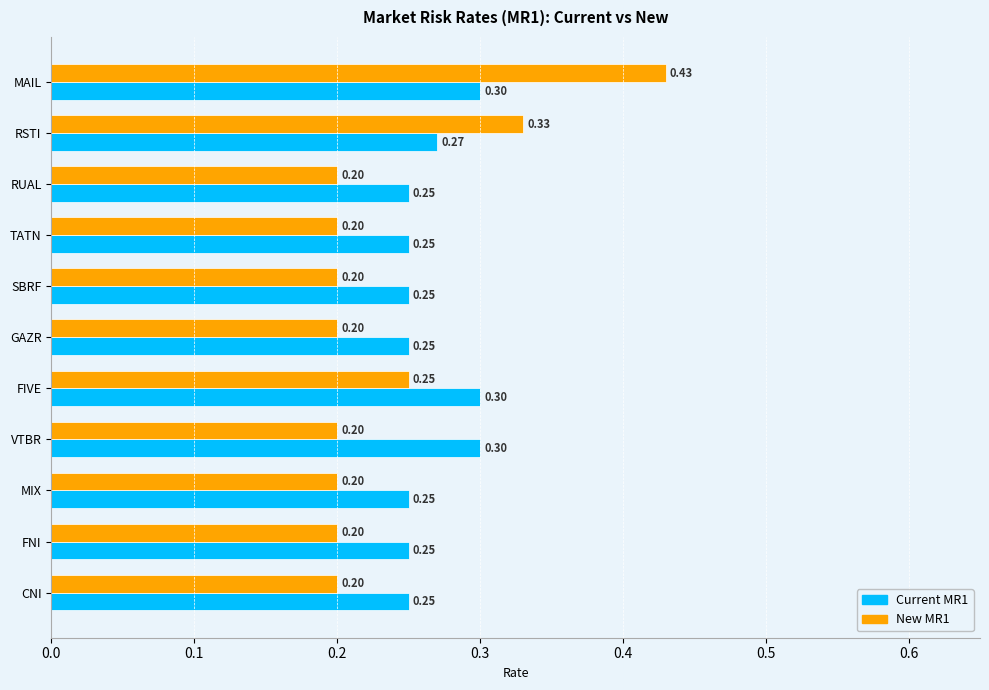

Which series has the widest spread of values?

New MR1